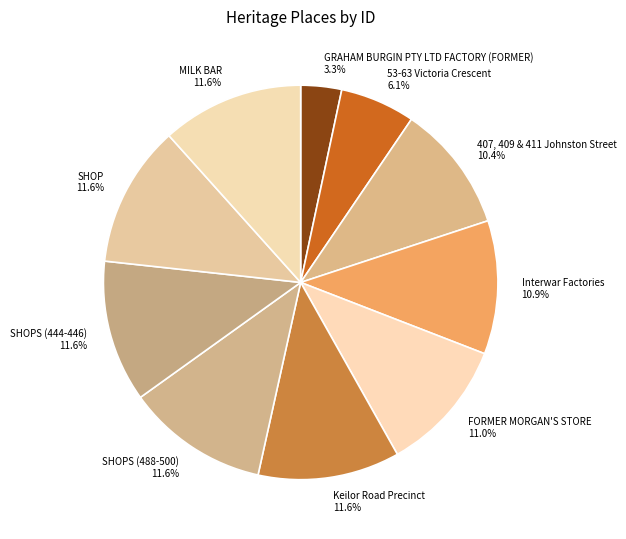

What is the smallest slice in the pie chart?

GRAHAM BURGIN PTY LTD FACTORY (FORMER)